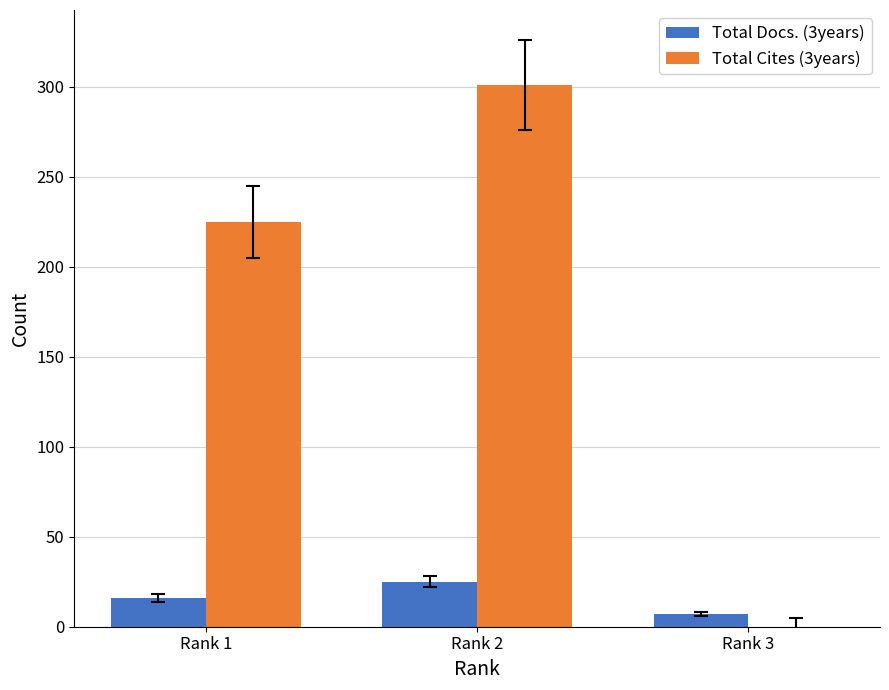

True or false: Total Cites (3years) has a value of 517 at Rank 2.

False